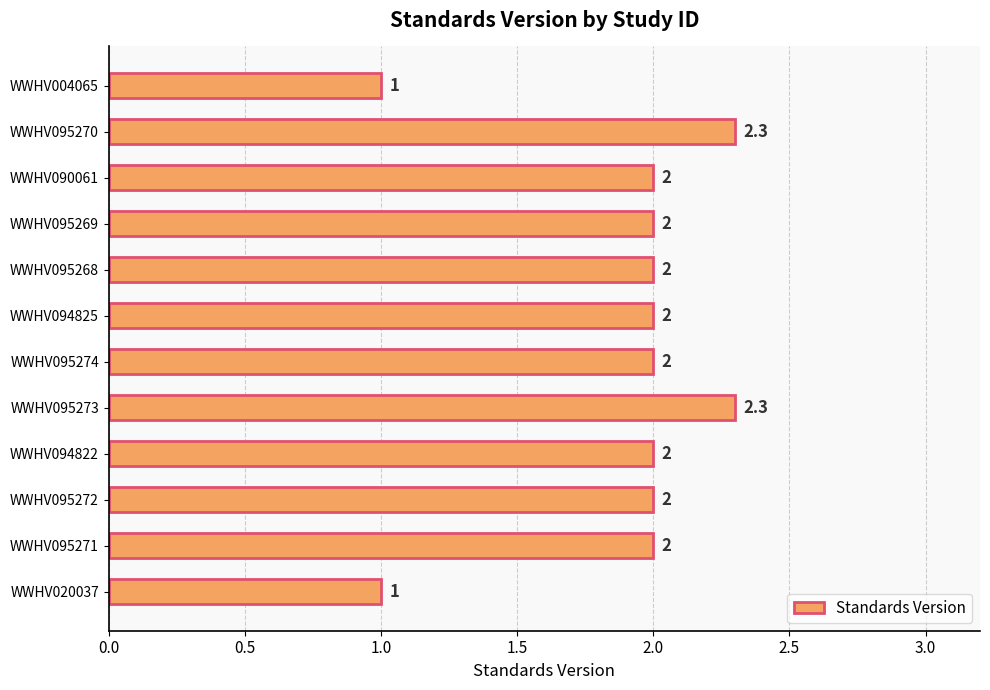

How many data points does each series have?

12